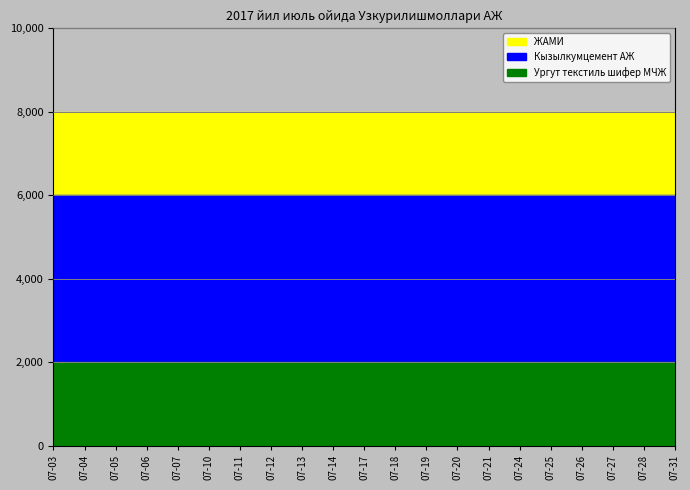

Reading left to right, what are all the values shown in this chart?

ЖАМИ: 8000	8000	8000	8000	8000	8000	8000	8000	8000	8000	8000	8000	8000	8000	8000	8000	8000	8000	8000	8000	8000
Кызылкумцемент АЖ: 6000	6000	6000	6000	6000	6000	6000	6000	6000	6000	6000	6000	6000	6000	6000	6000	6000	6000	6000	6000	6000
Ургут текстиль шифер МЧЖ: 2000	2000	2000	2000	2000	2000	2000	2000	2000	2000	2000	2000	2000	2000	2000	2000	2000	2000	2000	2000	2000